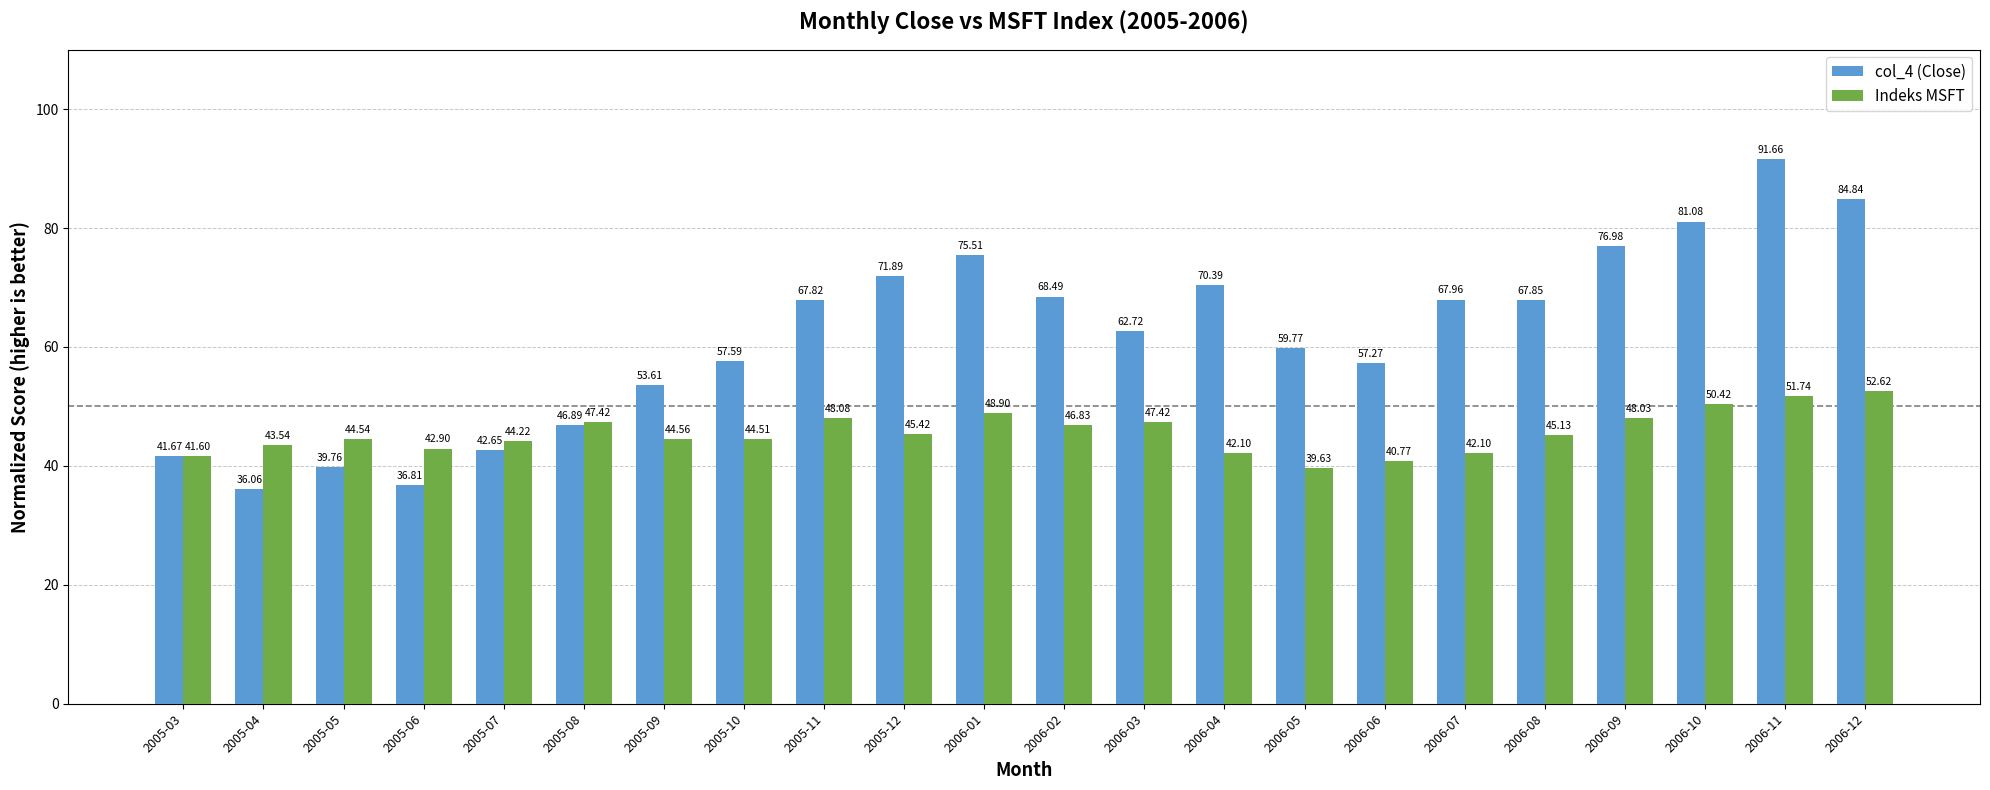

List the series in order of their overall mean, lowest first.

Indeks MSFT, col_4 (Close)